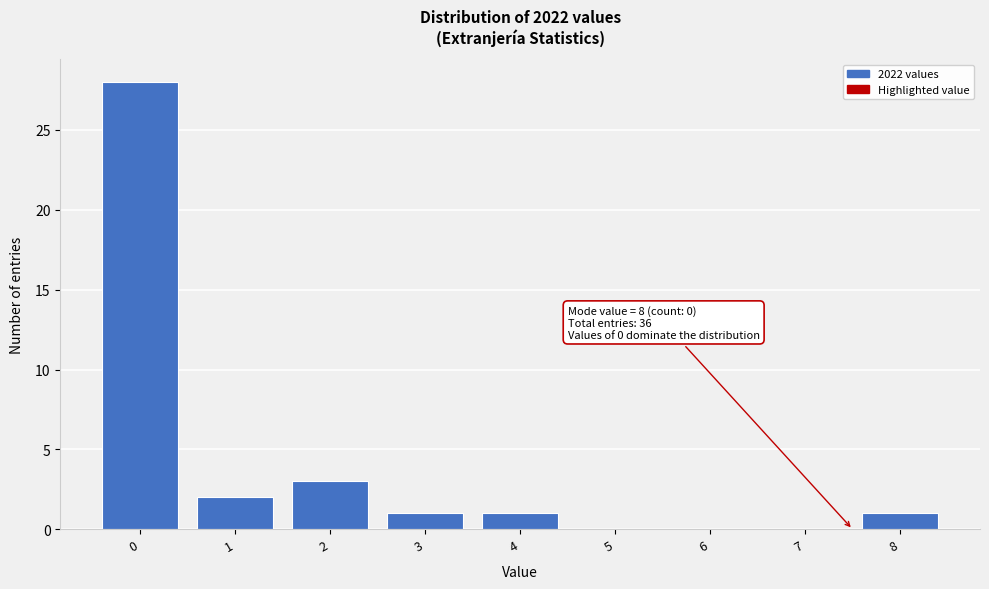

Reading left to right, what are all the values shown in this chart?

0=28	1=2	2=3	3=1	4=1	5=0	6=0	7=0	8=1